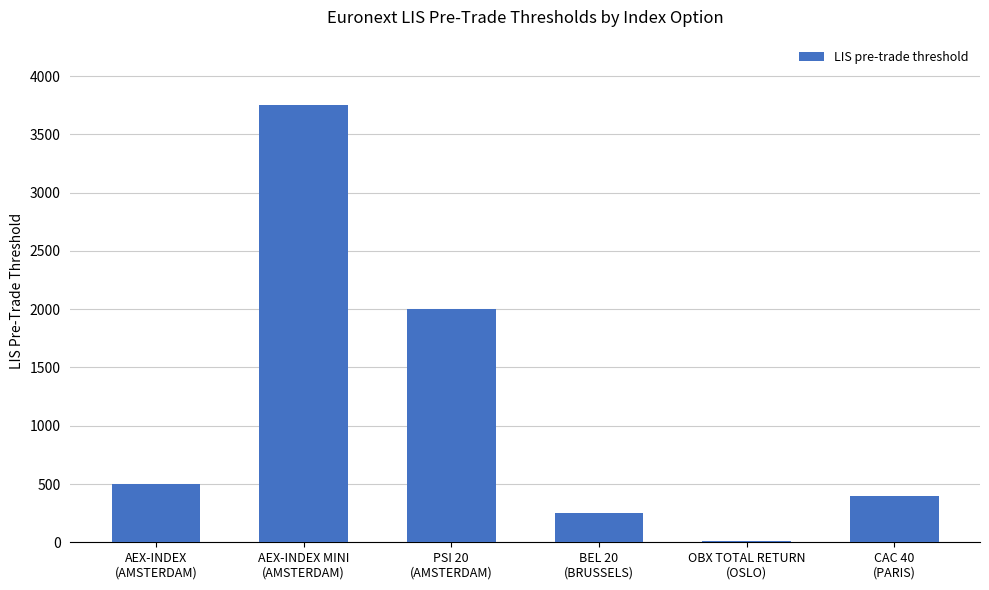

What is the sum of all values?

6910